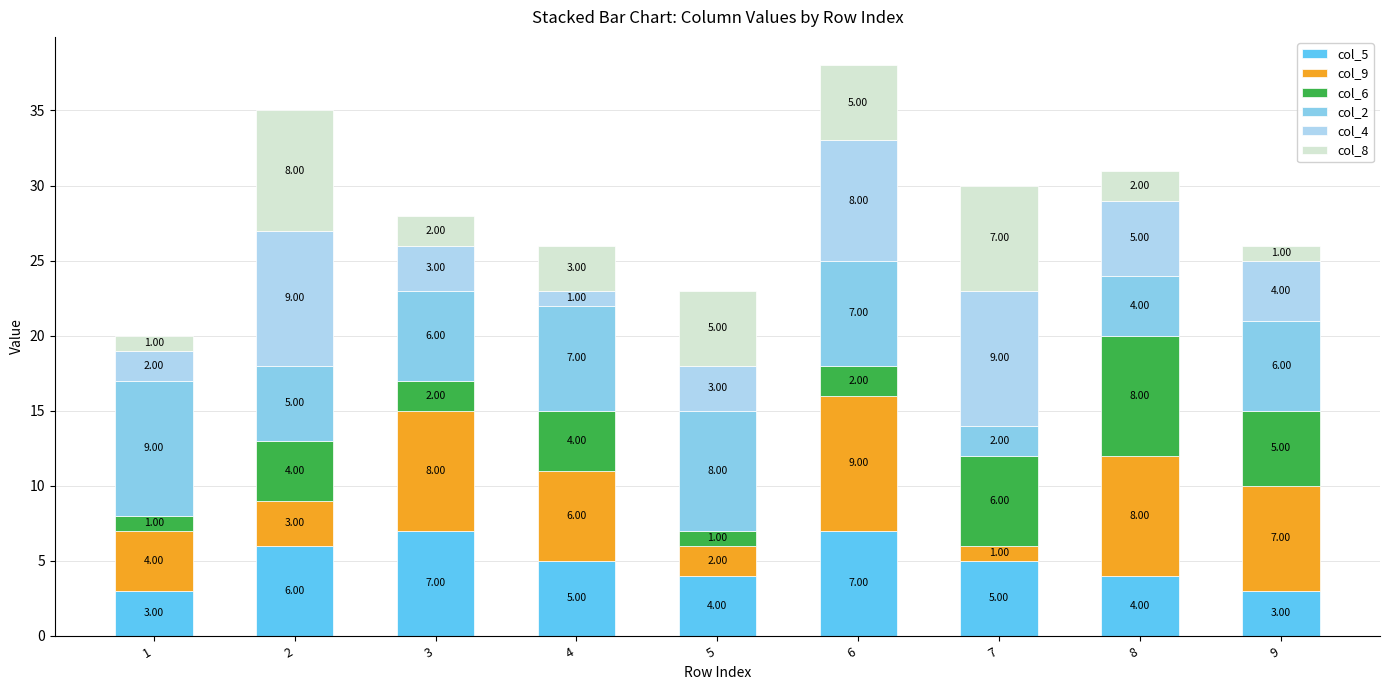

At which category is the sum across all series the highest?

6